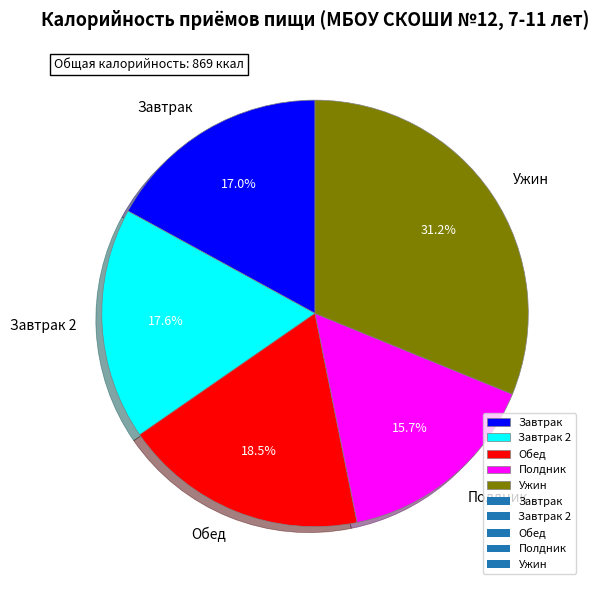

Is there any slice that represents more than half of the pie?

No